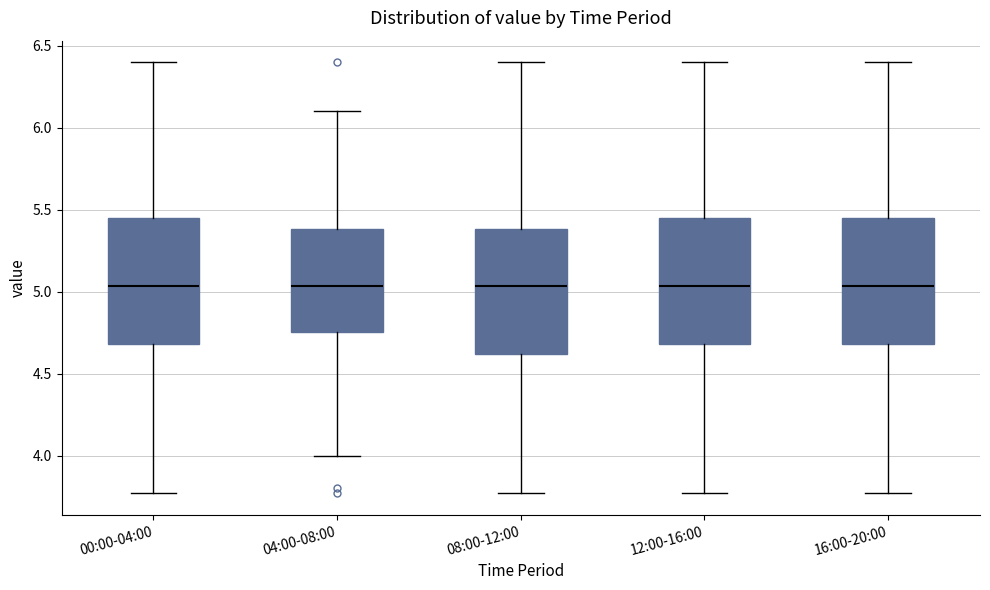

Reading left to right, read every box against the y-axis: the position of its median line, the range the box covers, and the ends of its whiskers. The values are not printed on the chart, so give them approximately, as read against the axis.

00:00-04:00: median 5.05, box 4.70 to 5.45, whiskers 3.75 to 6.40
04:00-08:00: median 5.05, box 4.75 to 5.40, whiskers 4.00 to 6.10
08:00-12:00: median 5.05, box 4.60 to 5.40, whiskers 3.75 to 6.40
12:00-16:00: median 5.05, box 4.70 to 5.45, whiskers 3.75 to 6.40
16:00-20:00: median 5.05, box 4.70 to 5.45, whiskers 3.75 to 6.40